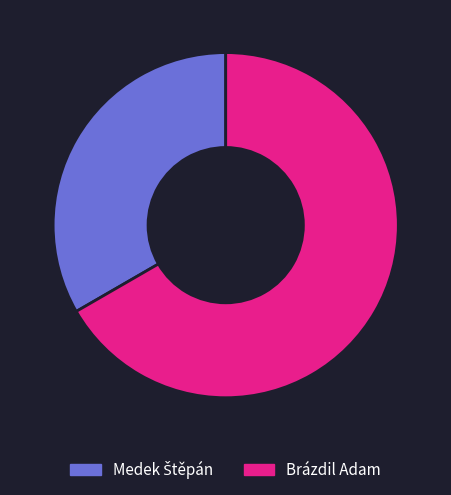

What is the largest slice in the pie chart?

Brázdil Adam